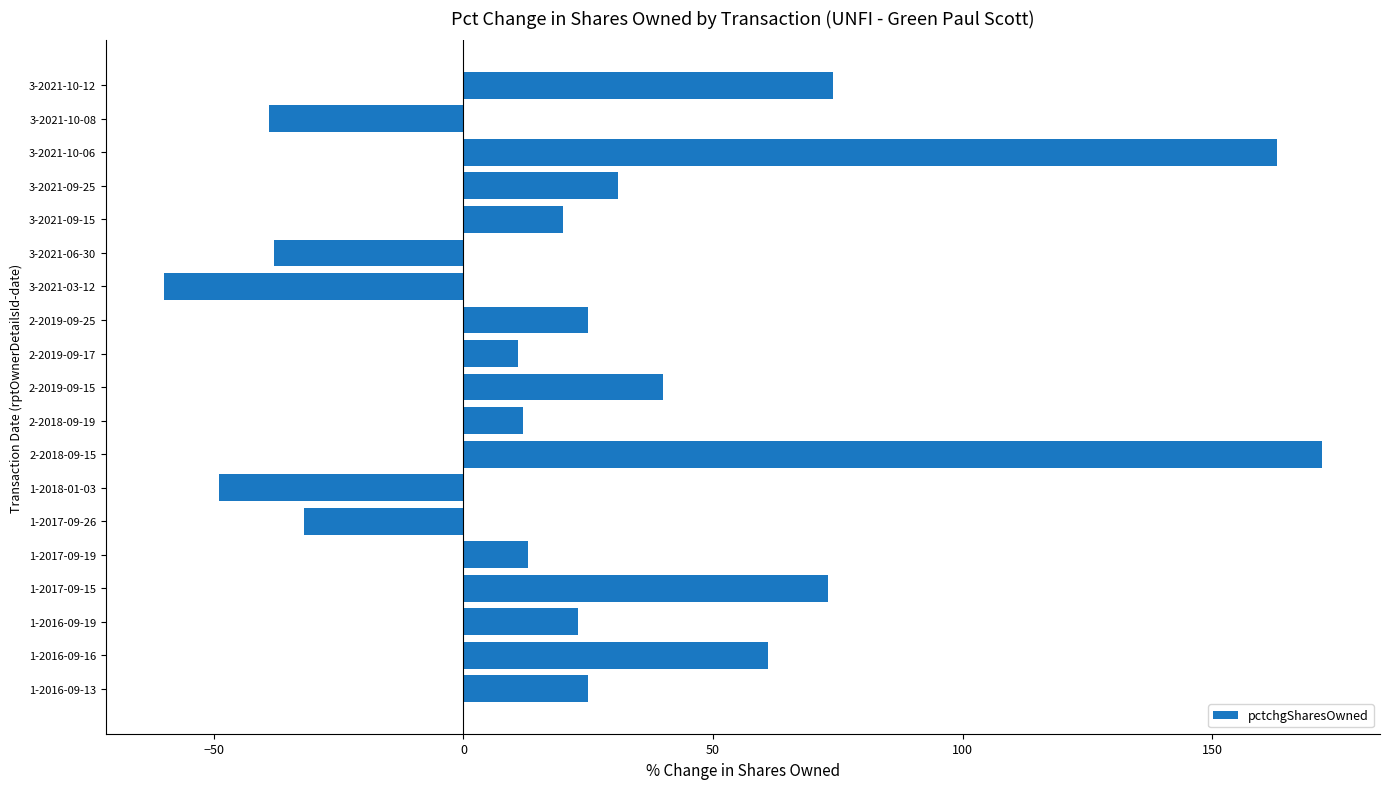

What is the greatest value displayed?

172